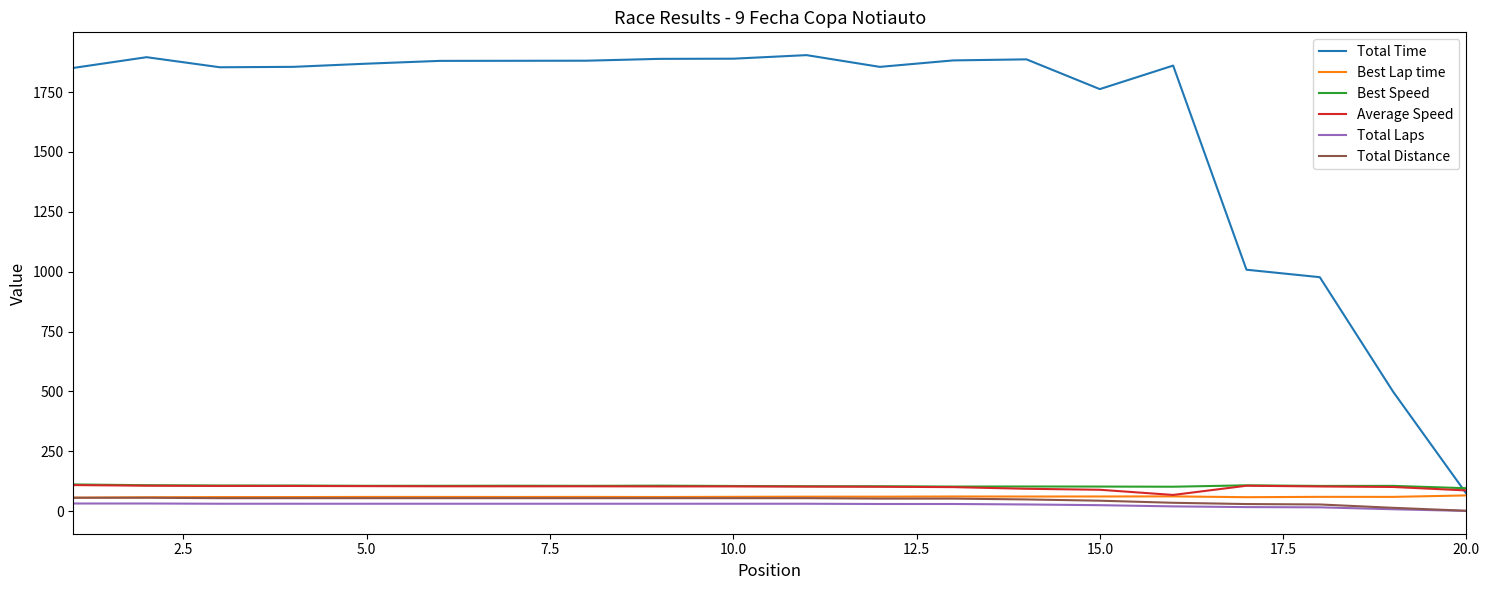

What is the greatest value displayed?

1904.1